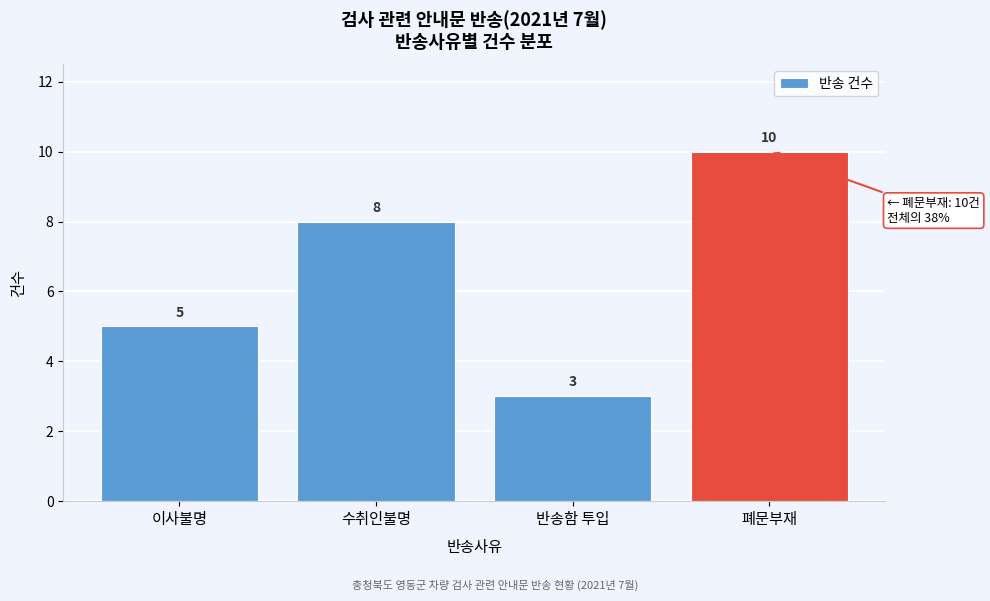

Reading left to right, extract all data points from this chart.

이사불명=5	수취인불명=8	반송함 투입=3	폐문부재=10